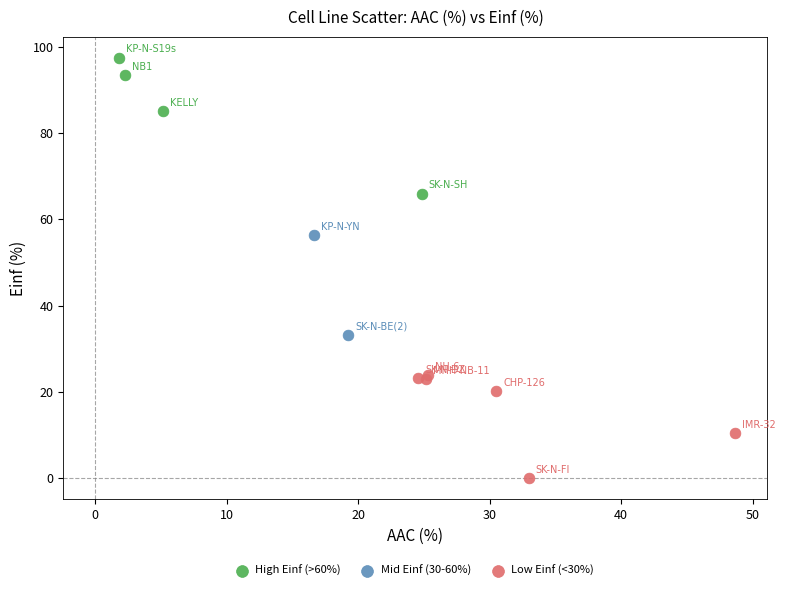

Which series reaches the minimum Y coordinate?

Low Einf (<30%)